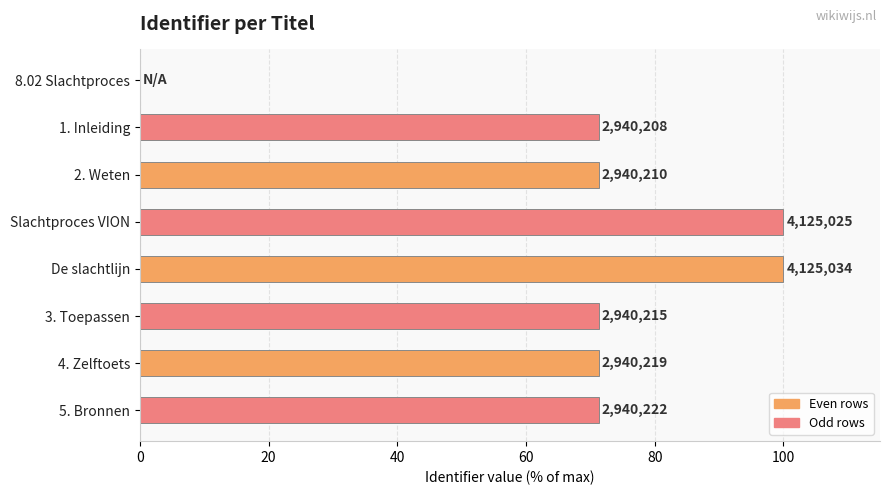

What is the greatest value displayed?

100.0